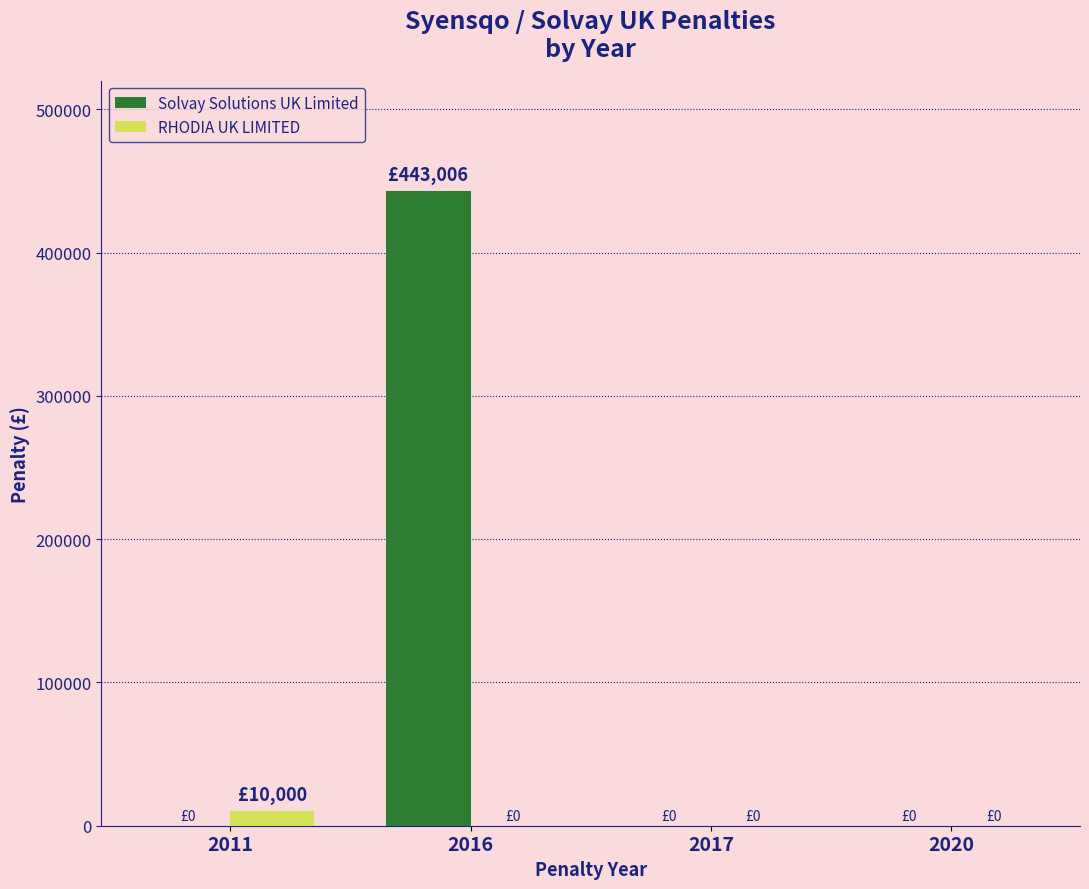

Reading left to right, transcribe all the data shown in this chart.

Solvay Solutions UK Limited: 2011=0	2016=443006	2017=0	2020=0
RHODIA UK LIMITED: 2011=10000	2016=0	2017=0	2020=0